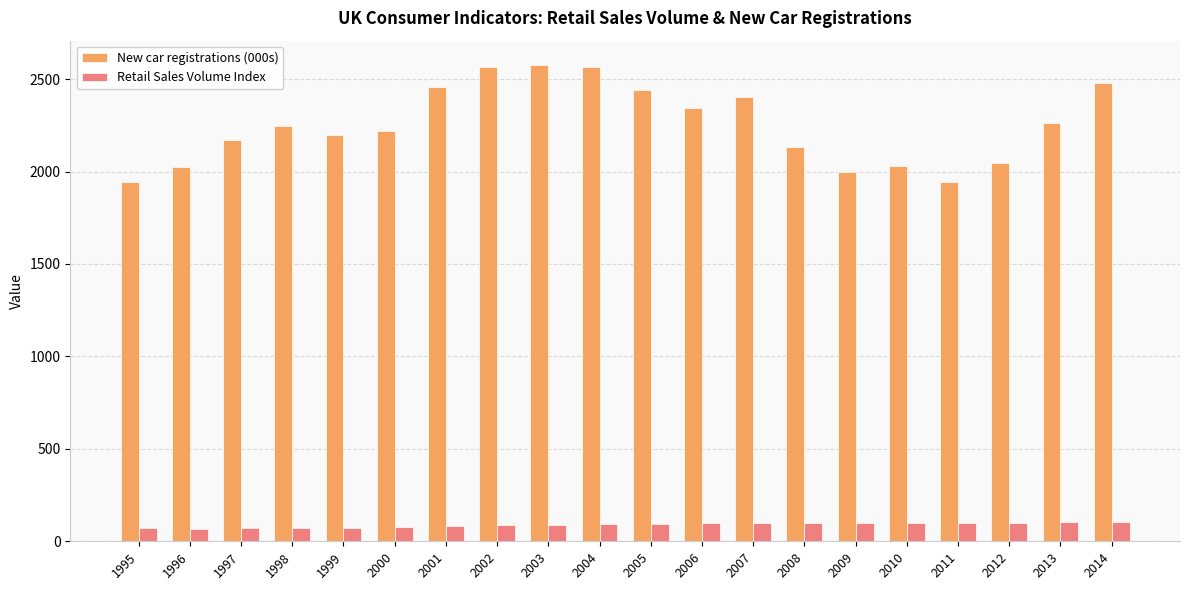

What is the approximate value of Retail Sales Volume Index at 2012?

100.8